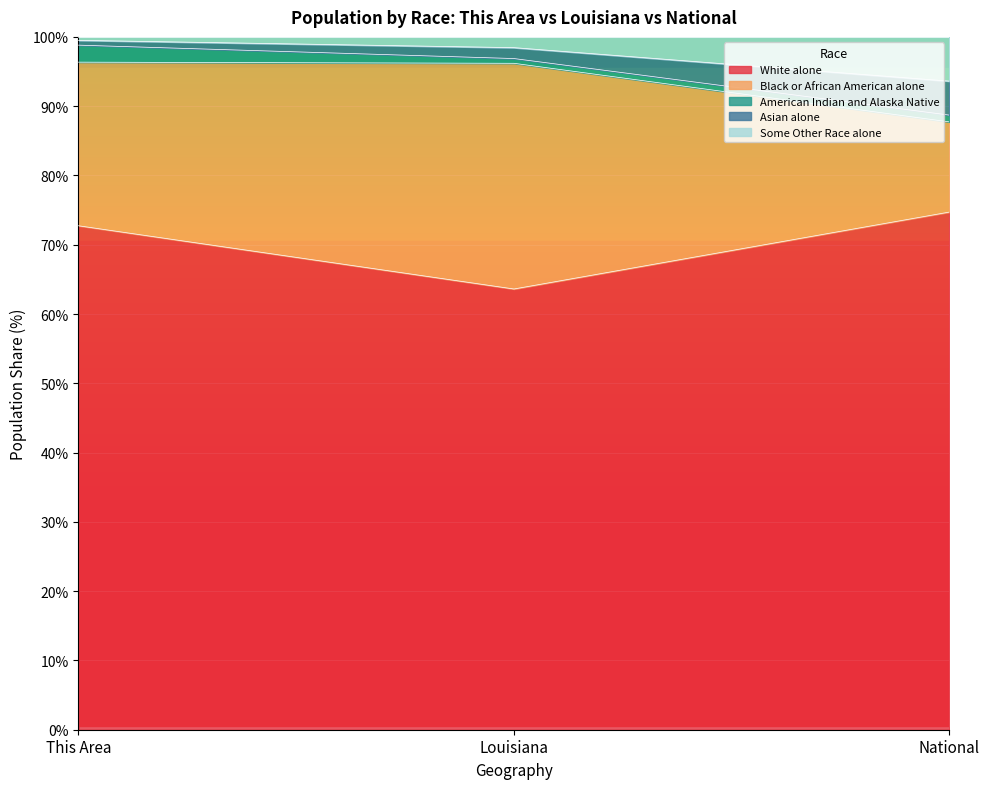

At which label does White alone reach its minimum?

Louisiana